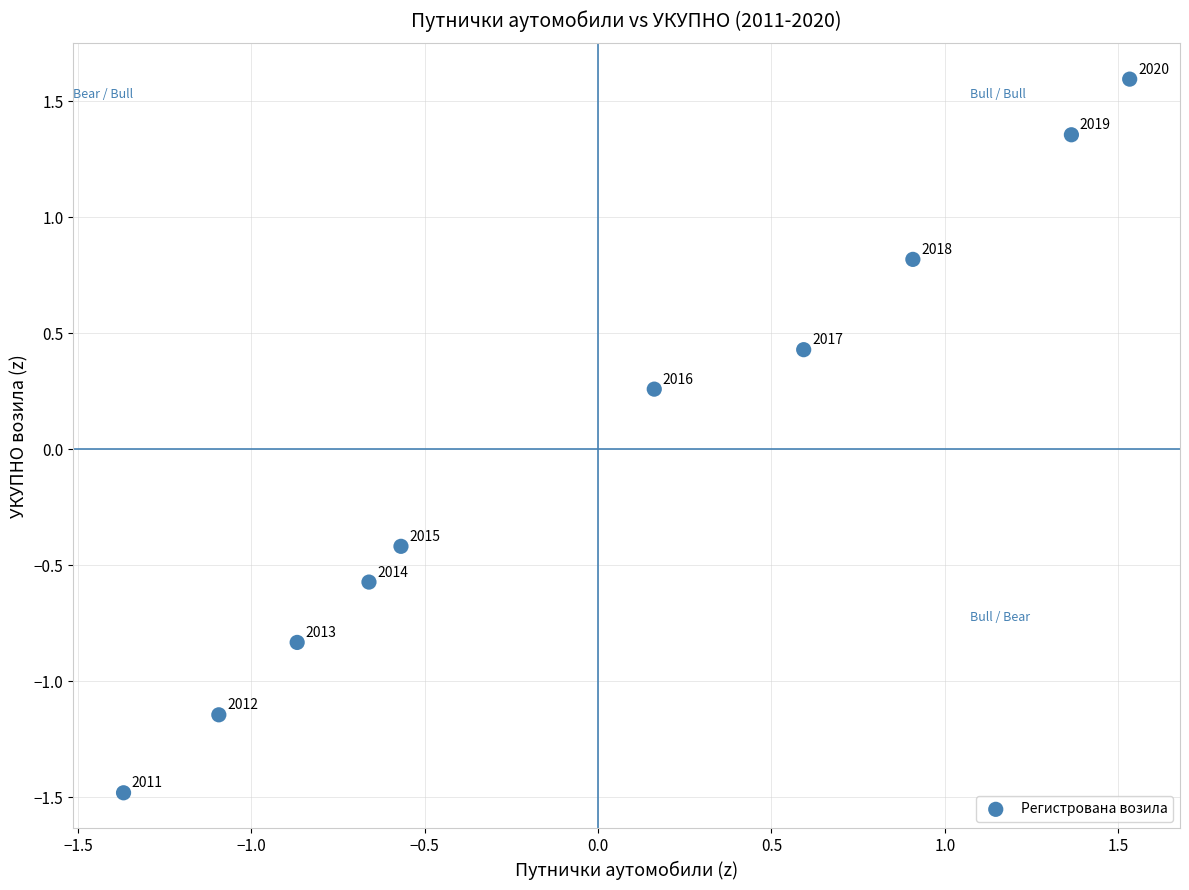

What is the range of X values (max minus min)?

2.9